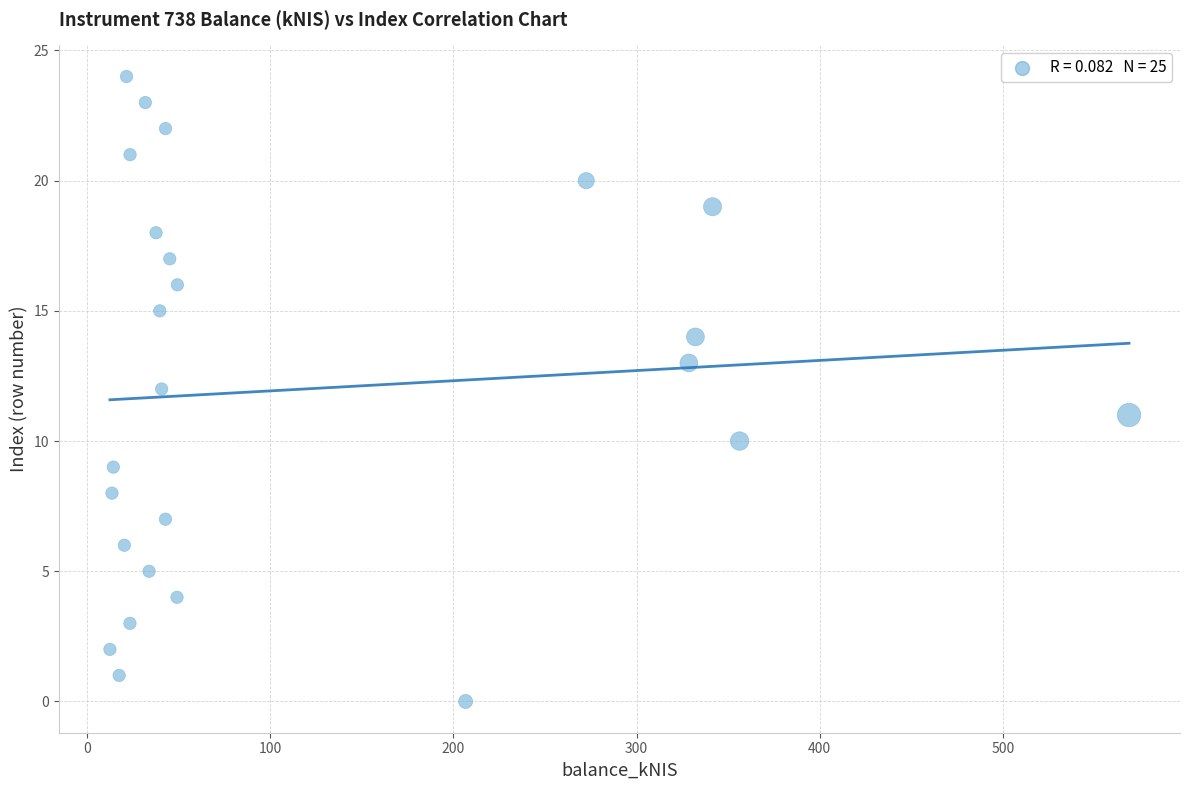

How many points are shown in the scatter plot?

25